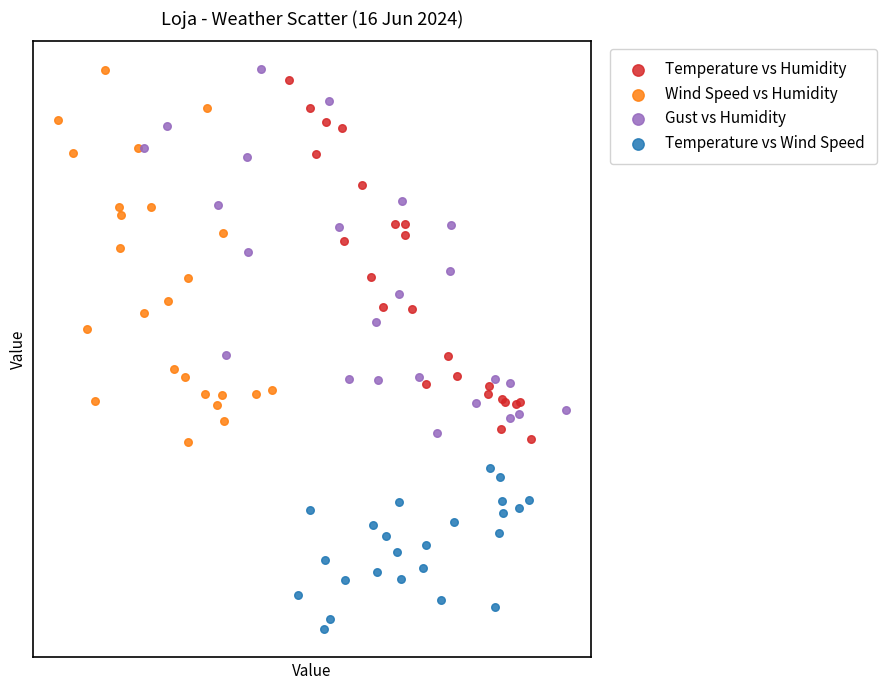

What are all the series names shown in the legend?

Temperature vs Humidity, Wind Speed vs Humidity, Gust vs Humidity, Temperature vs Wind Speed